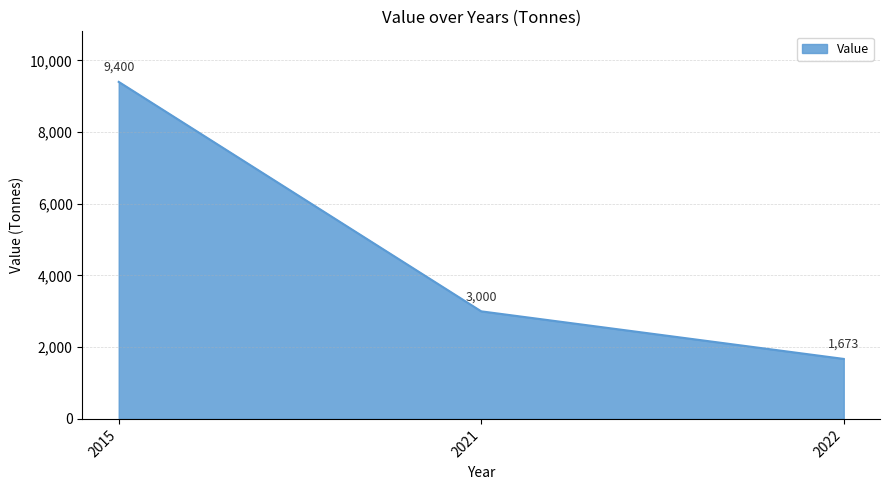

List the labels in order of value, largest first.

2015, 2021, 2022